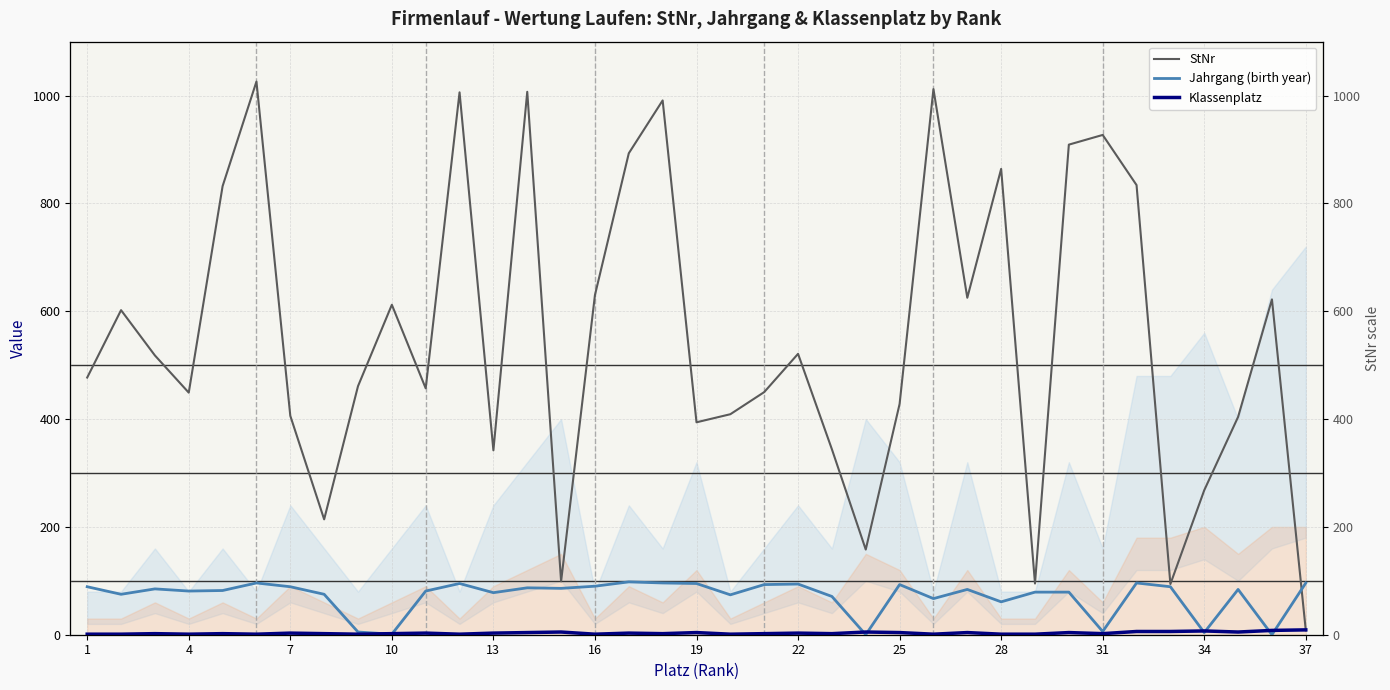

True or false: StNr and Jahrgang (birth year) intersect in this chart.

True